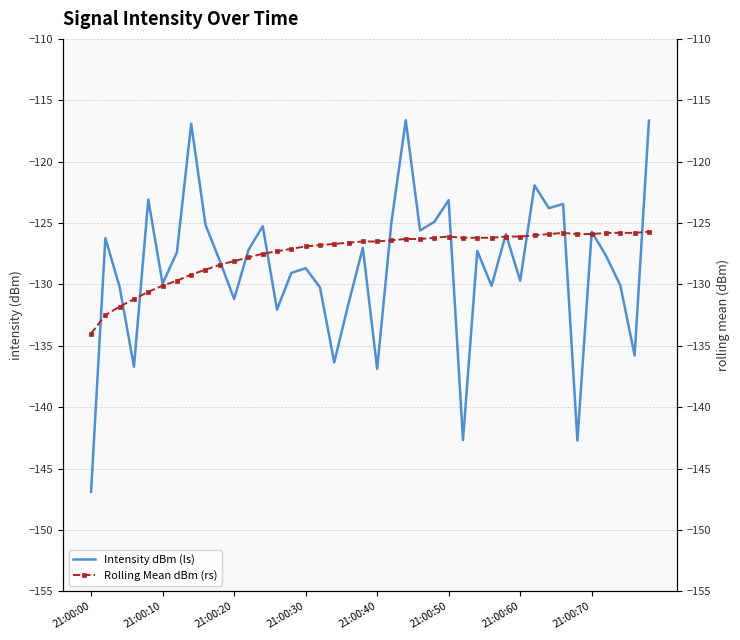

What is the difference between the second highest and second lowest values in the Rolling Mean dBm (rs) series?

6.7